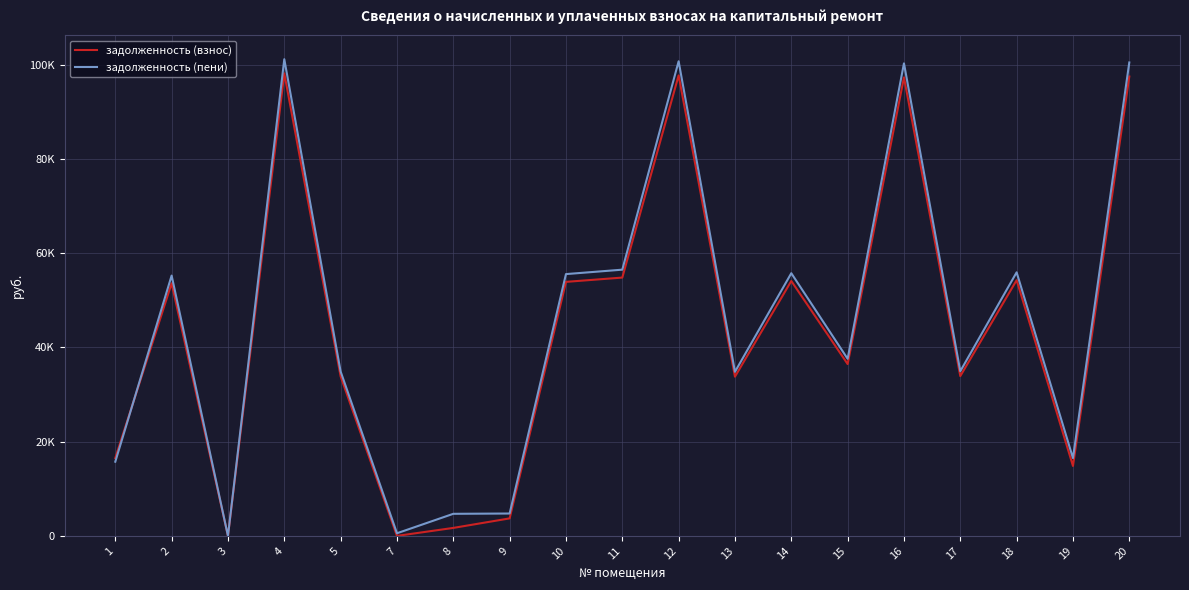

What are all the series names shown in the legend?

задолженность (взнос), задолженность (пени)